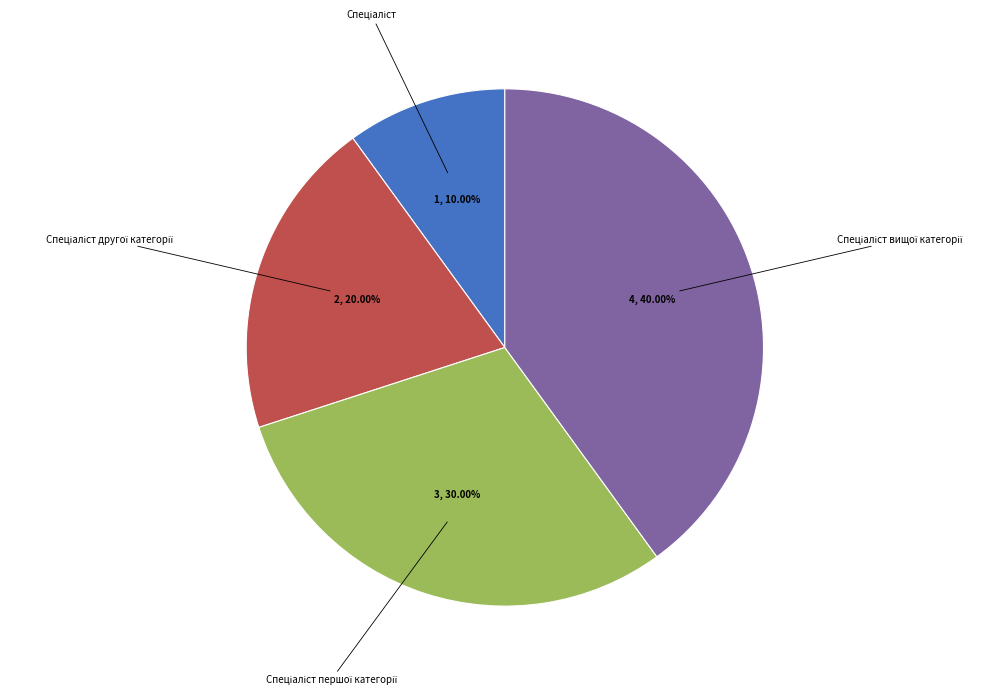

Is there a majority slice in this chart?

No